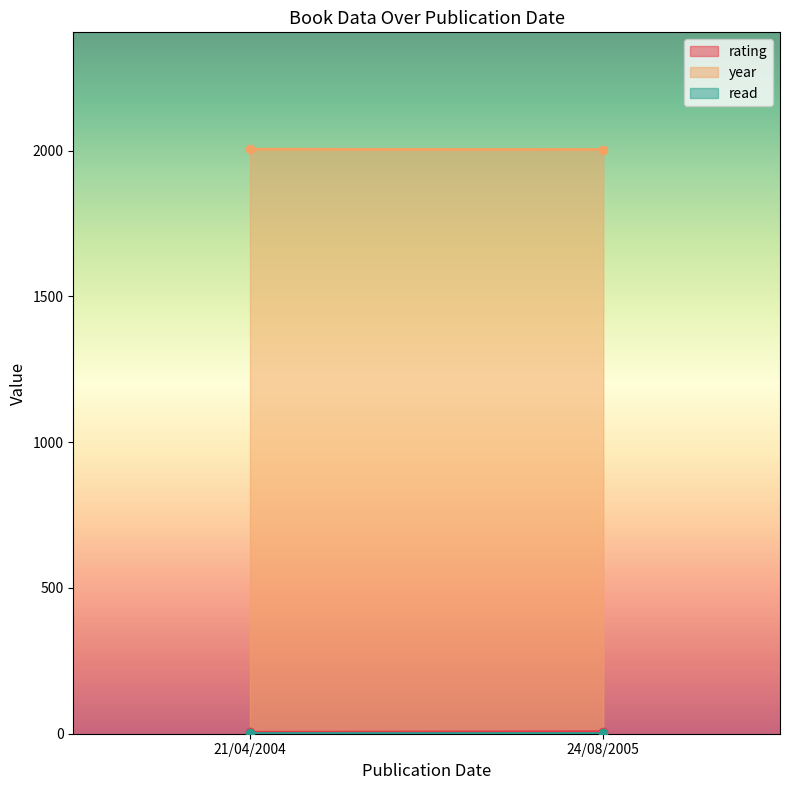

At which category is the sum across all series the highest?

24/08/2005